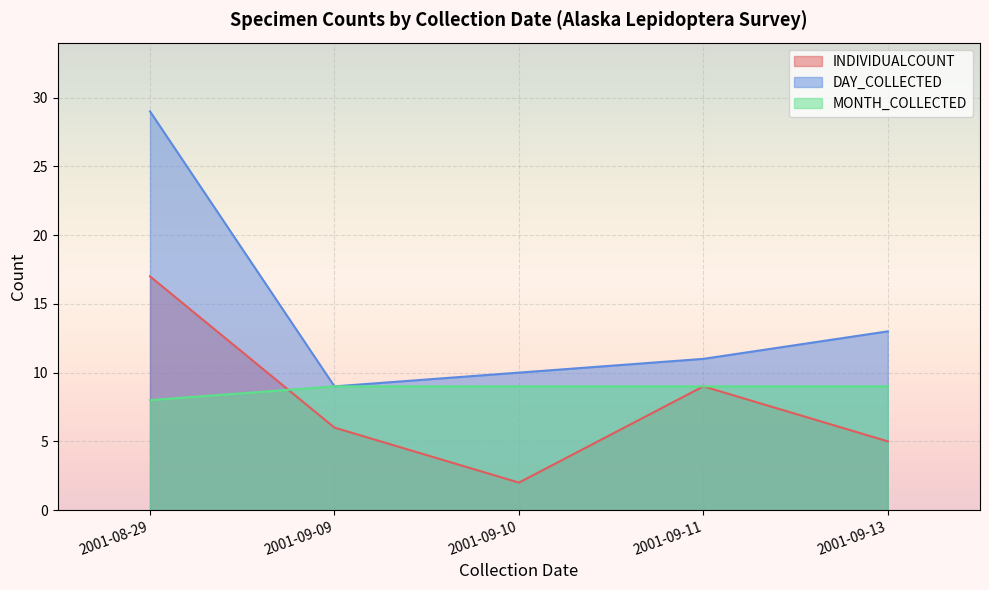

True or false: INDIVIDUALCOUNT and MONTH_COLLECTED intersect in this chart.

True